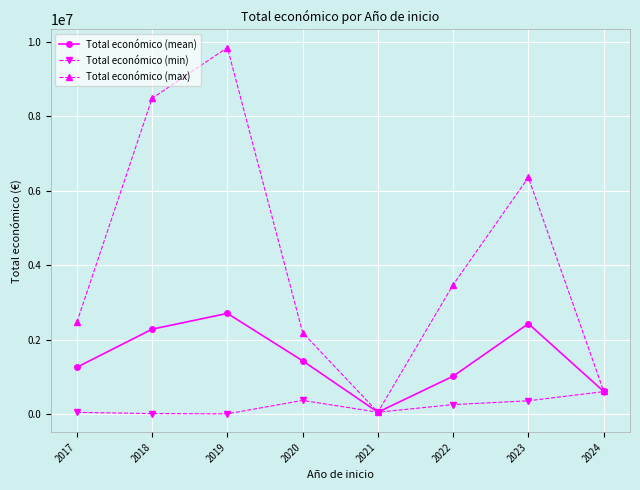

Is it true that Total económico (max) equals 14762618.6 at 2019?

False